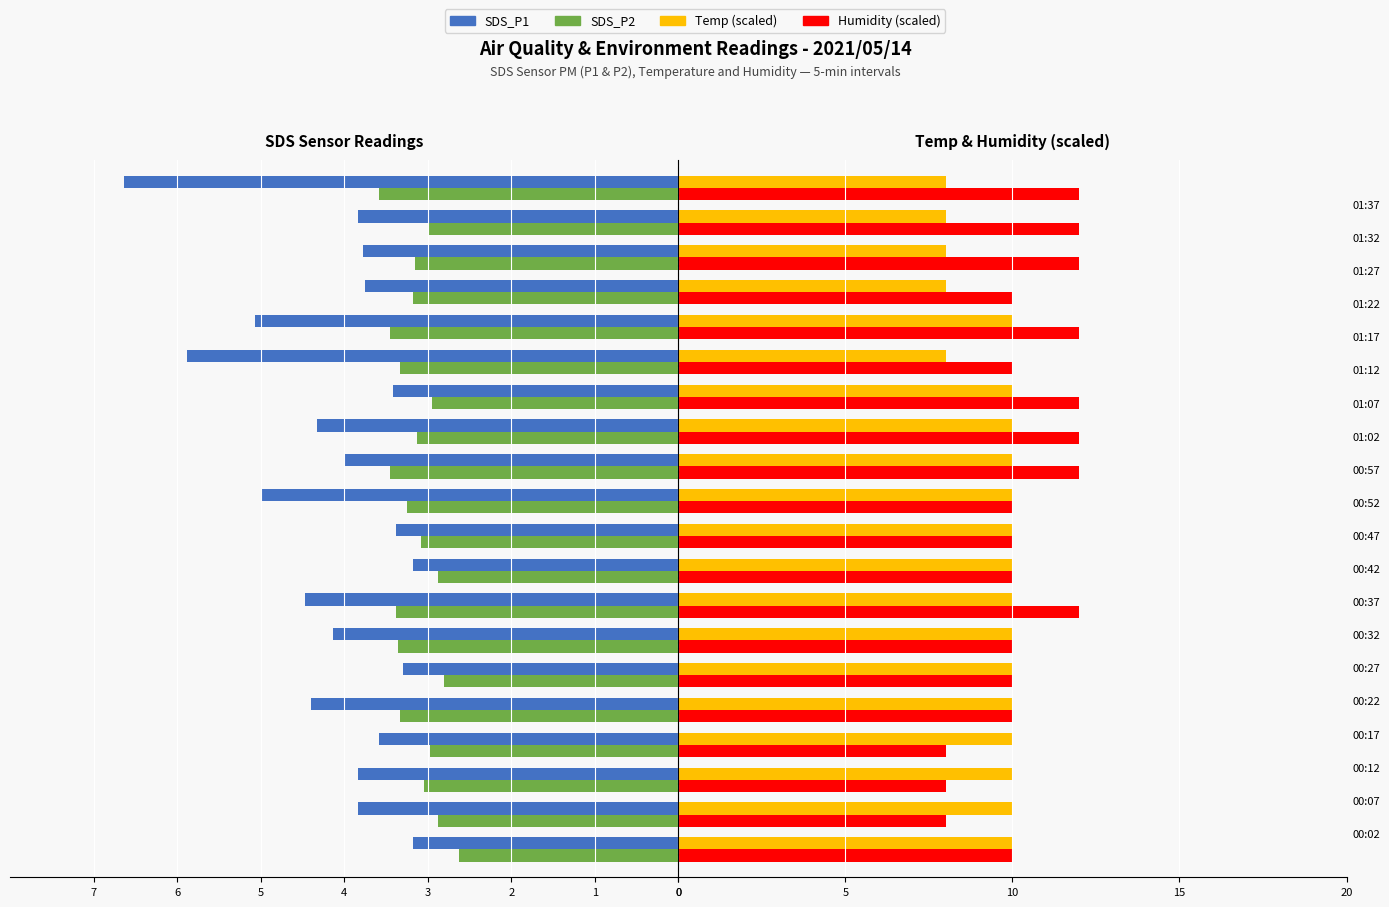

Which series has the largest range (max minus min)?

Humidity